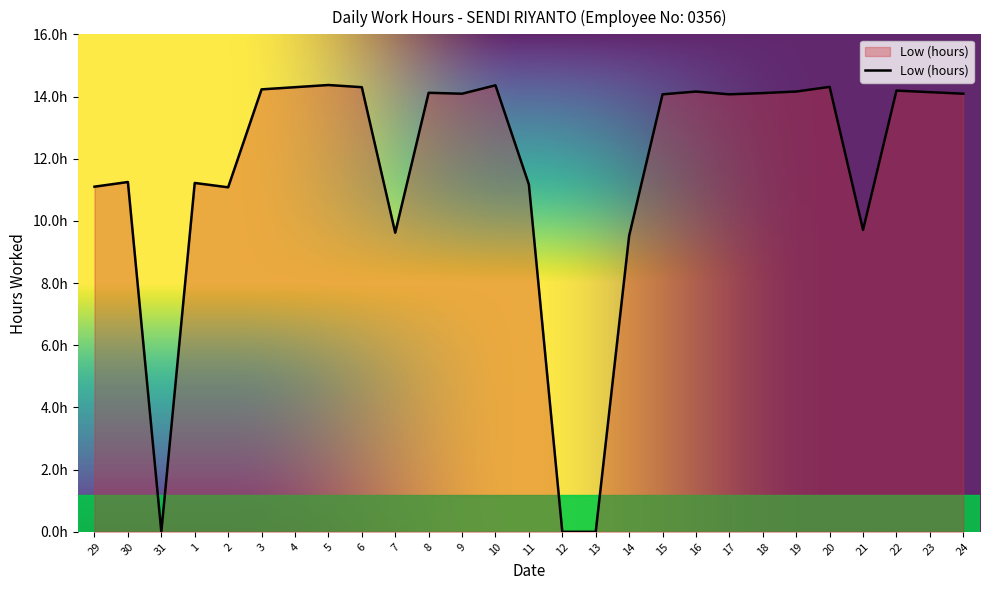

Does the chart display data point markers on the line(s)?

No